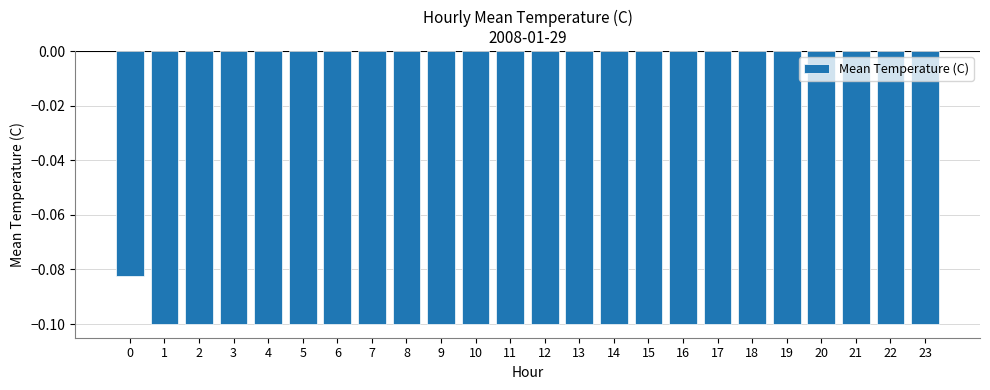

What is the sum of all values?

-2.4